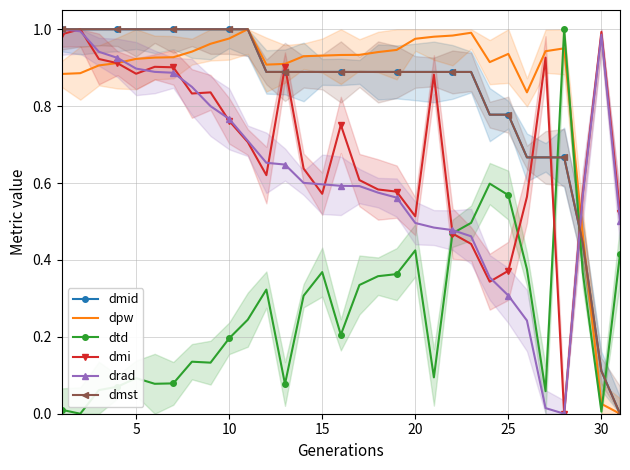

List the series in order of their peak value, highest first.

dmid, dpw, dtd, dmi, drad, dmst